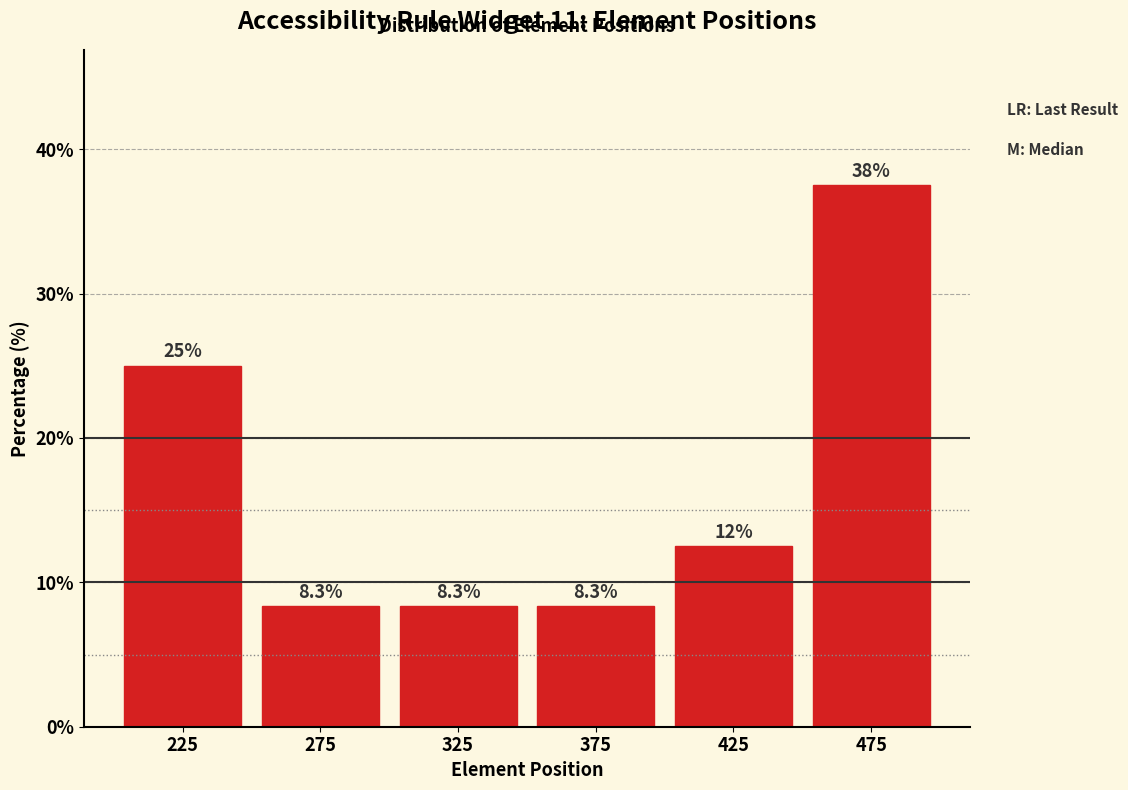

Which range on the x-axis has the tallest bar?

450 to 500